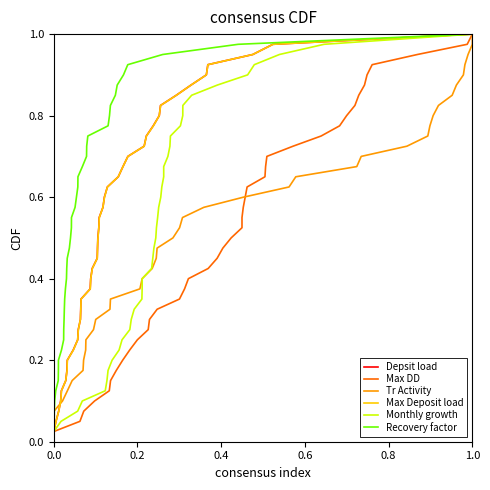

What is the label of the 3rd point from the left?

0.4